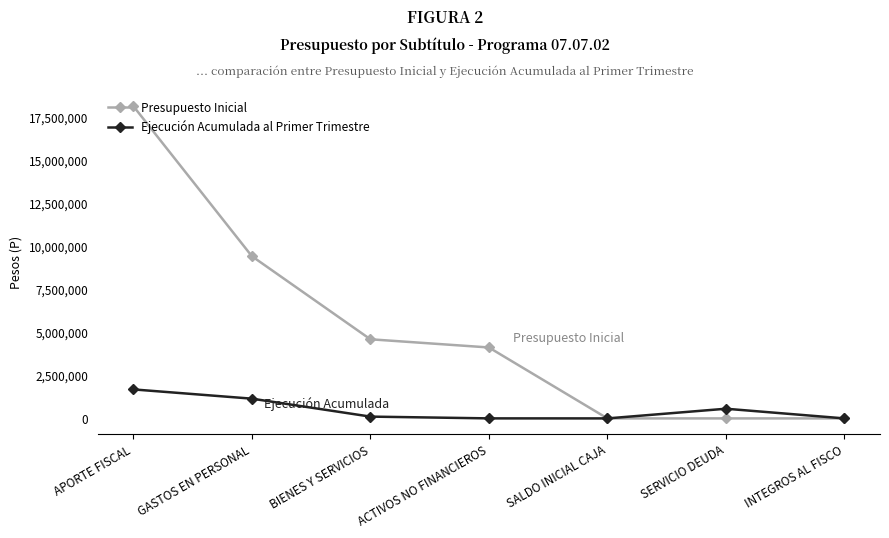

True or false: Ejecución Acumulada al Primer Trimestre has more than 0 interior local peaks.

True